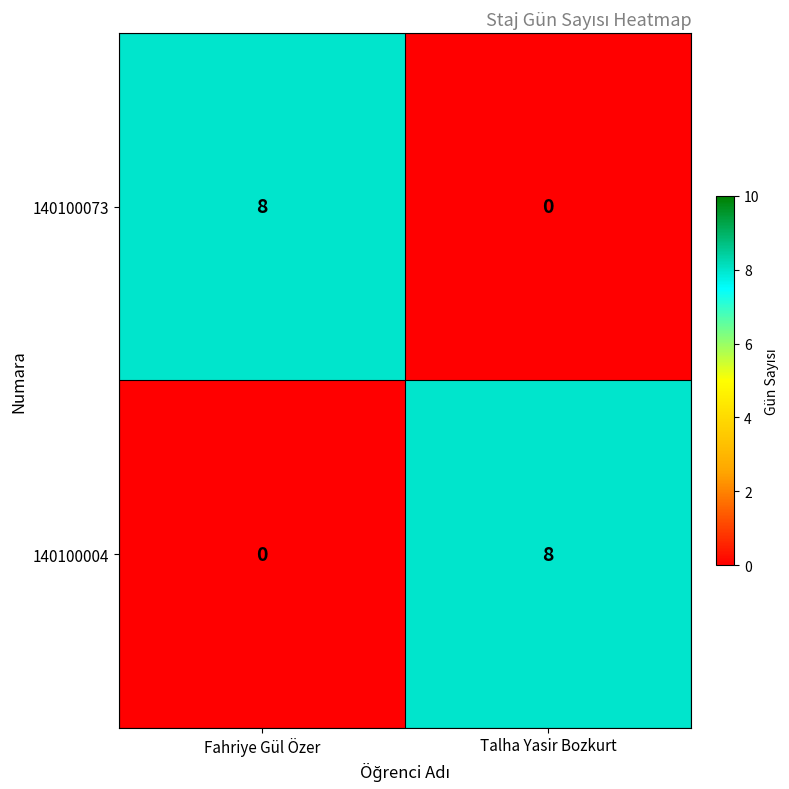

What is the difference between the maximum and minimum values in the 140100073 series?

8